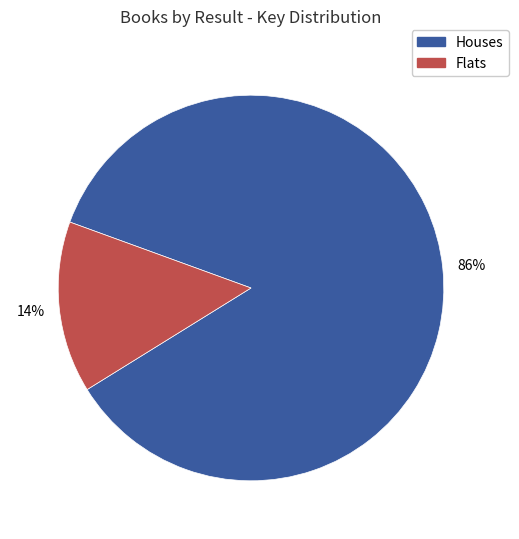

Does any single category account for the majority?

Yes